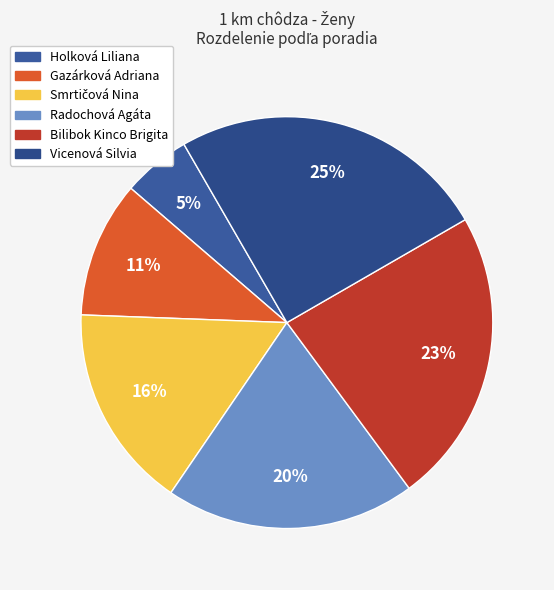

Is it true that Smrtičová Nina is 24% of the pie?

False